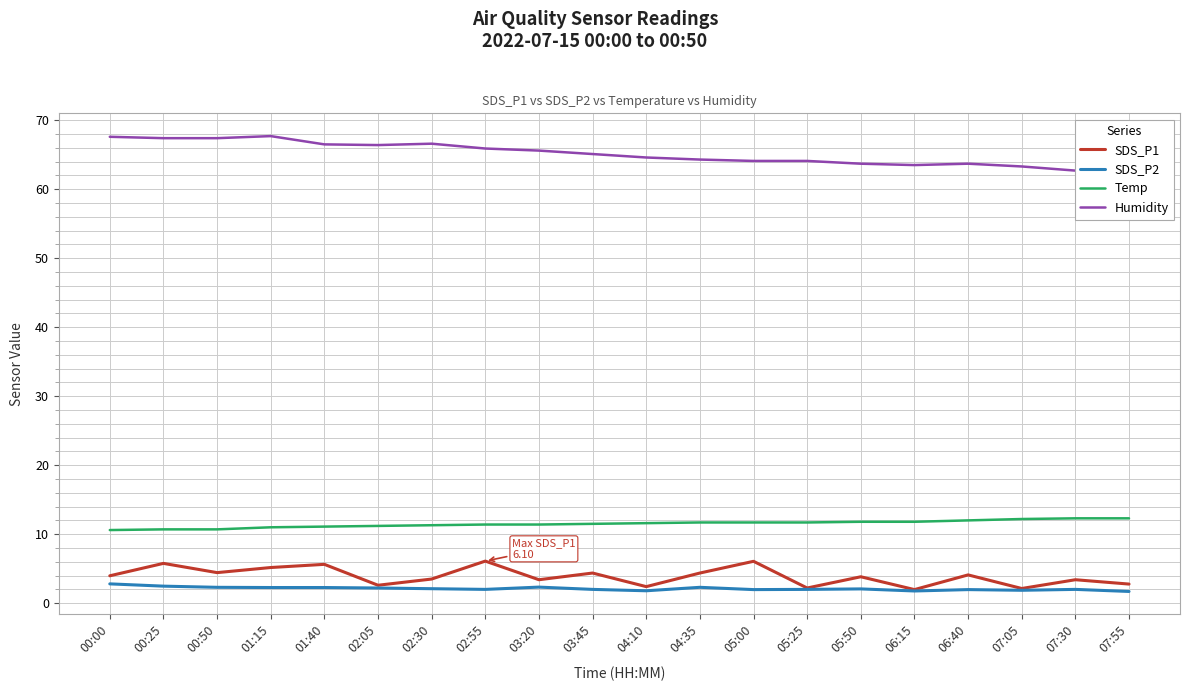

The value of SDS_P1 at 07:30 is 6.1. True or false?

False